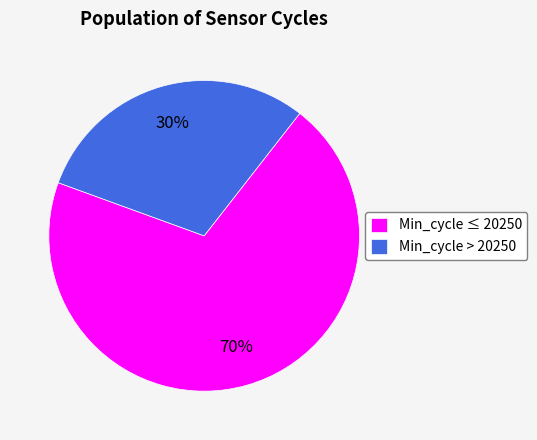

How many slices are in this pie chart?

2